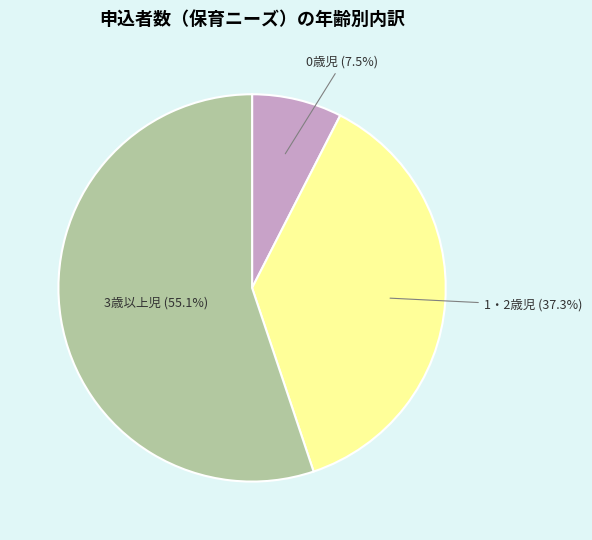

Does any single category account for the majority?

Yes